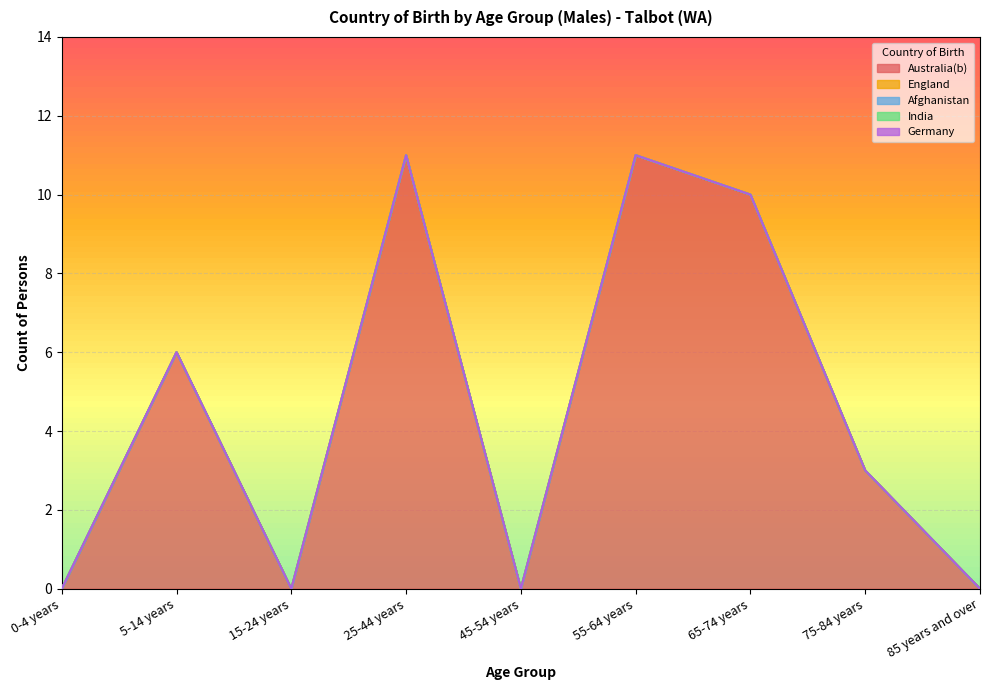

True or false: England and Afghanistan cross at least once.

False